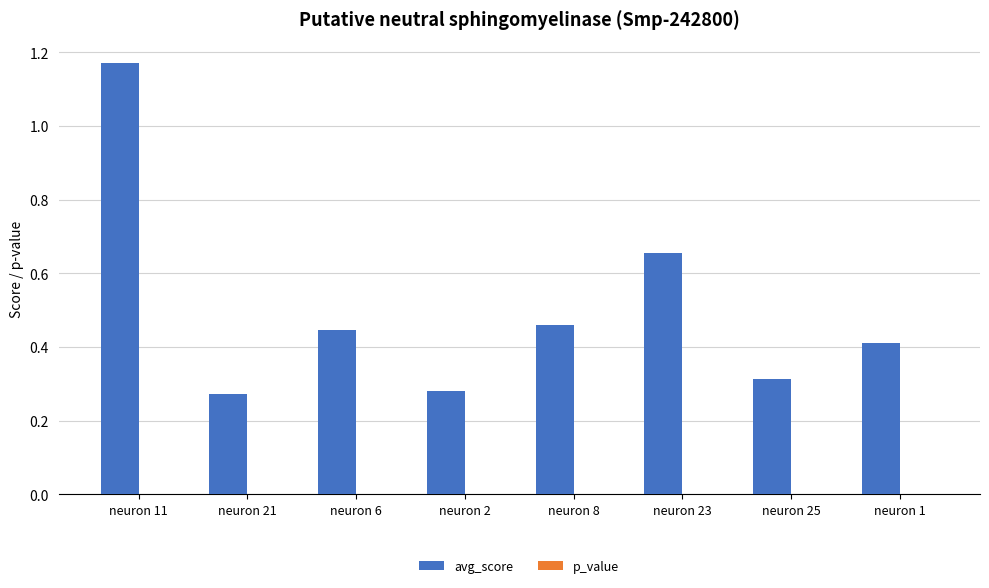

How many groups of bars are there?

8